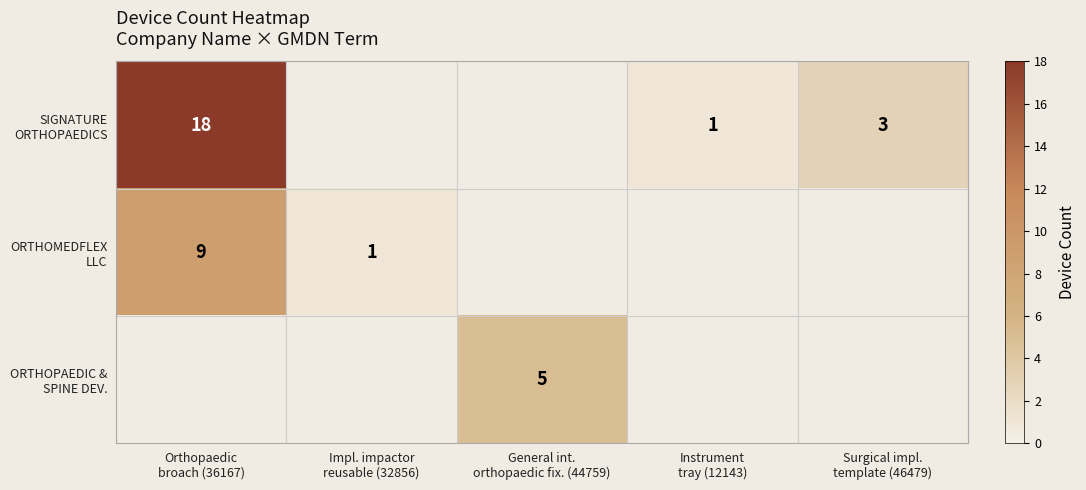

Which category has the highest value in the ORTHOMEDFLEX LLC series?

Orthopaedic broach (36167)